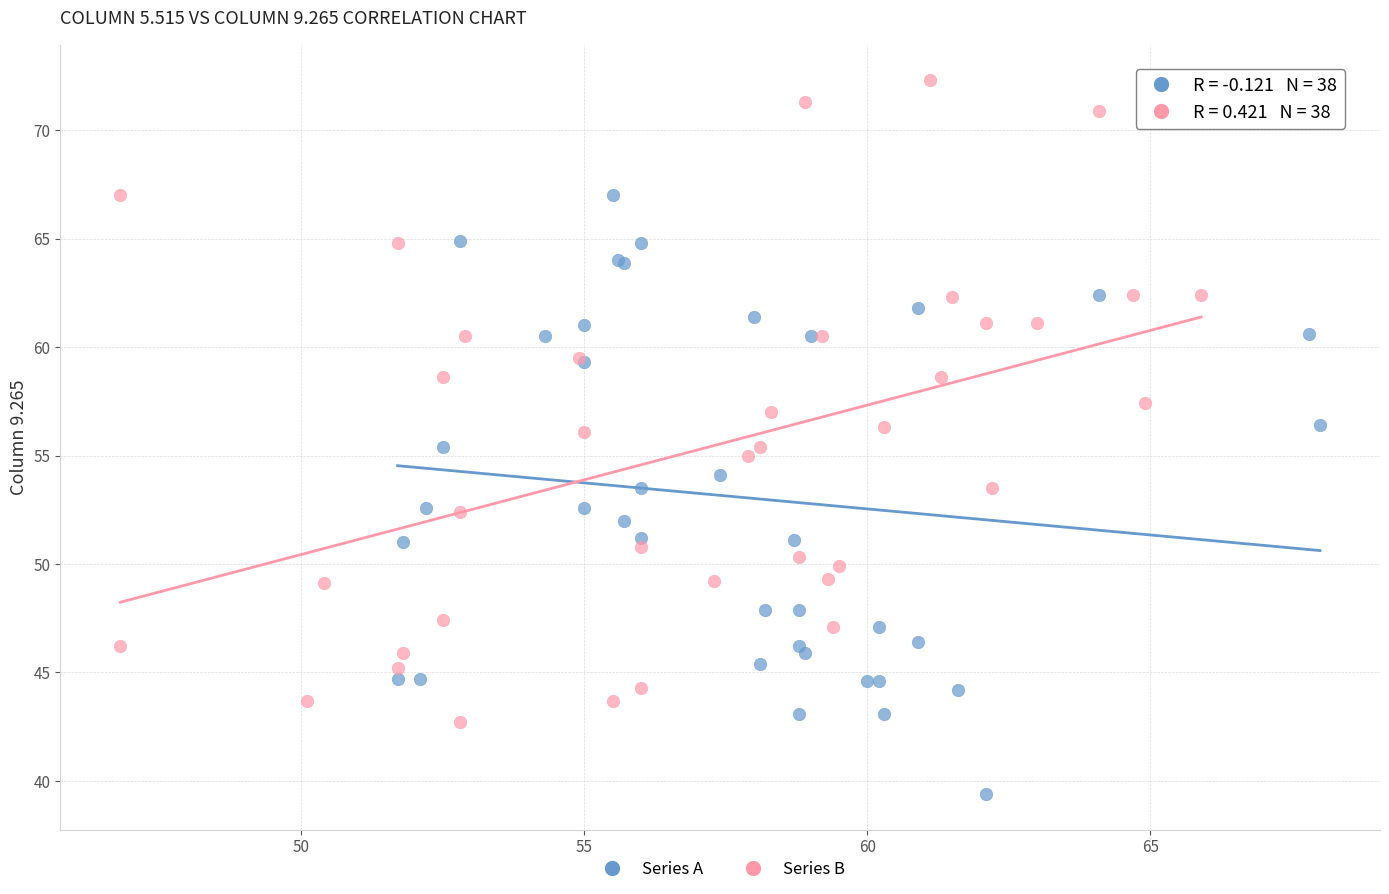

Which series has the largest Y range (max minus min)?

Series B